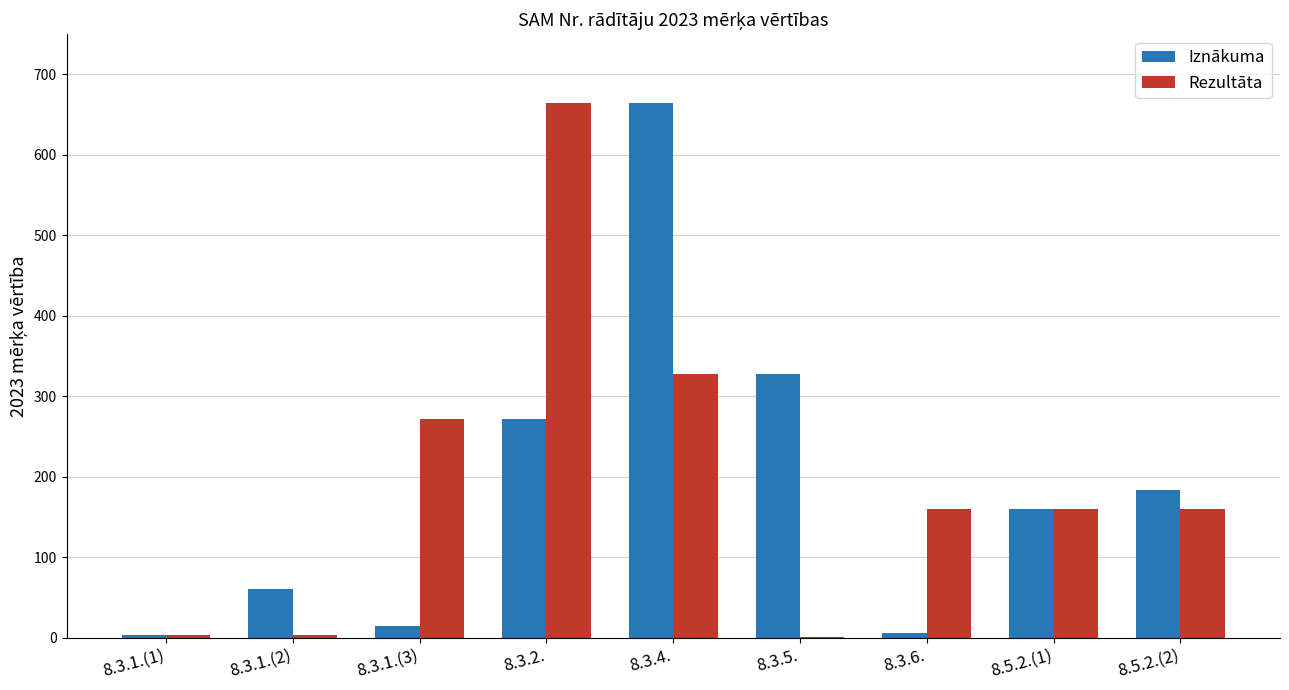

What is the sum of all Rezultāta values?

1752